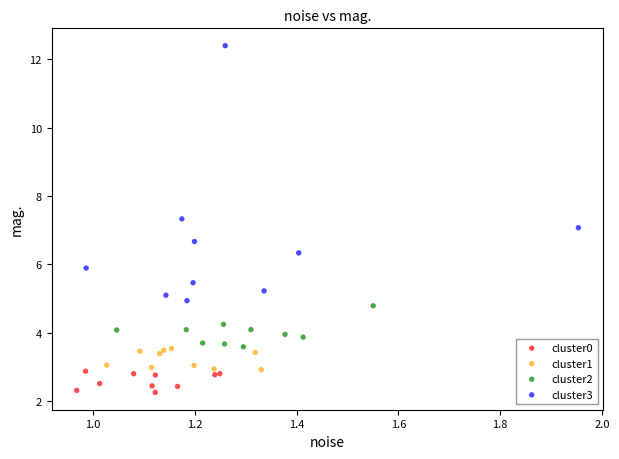

Which series has the largest Y range (max minus min)?

cluster3